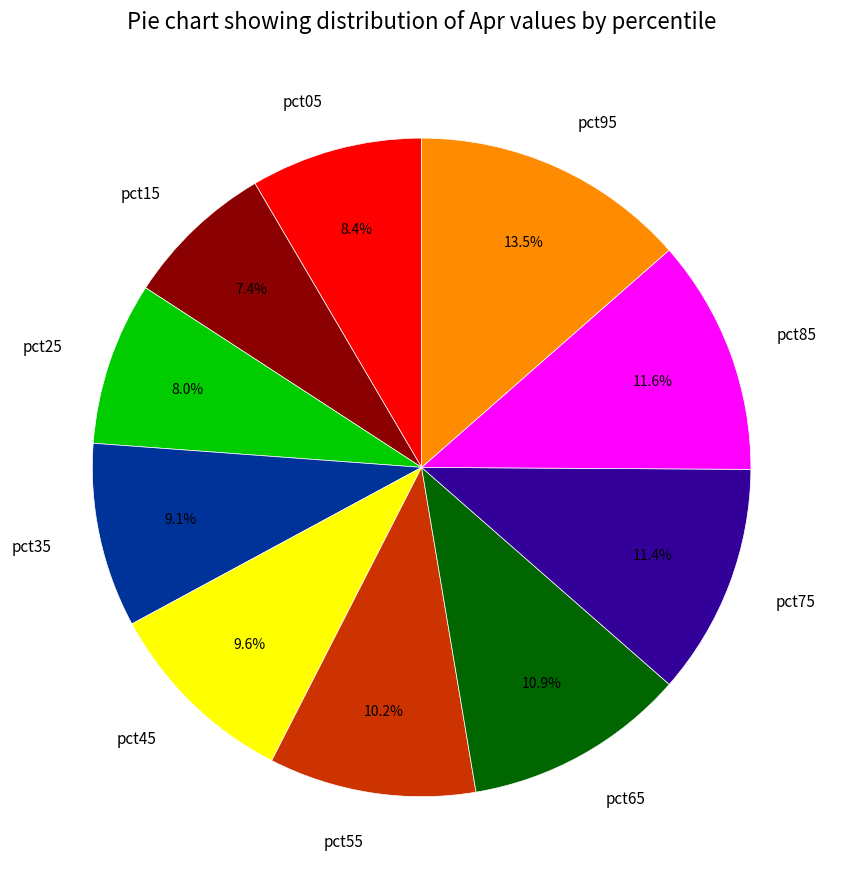

What is the smallest slice in the pie chart?

pct15